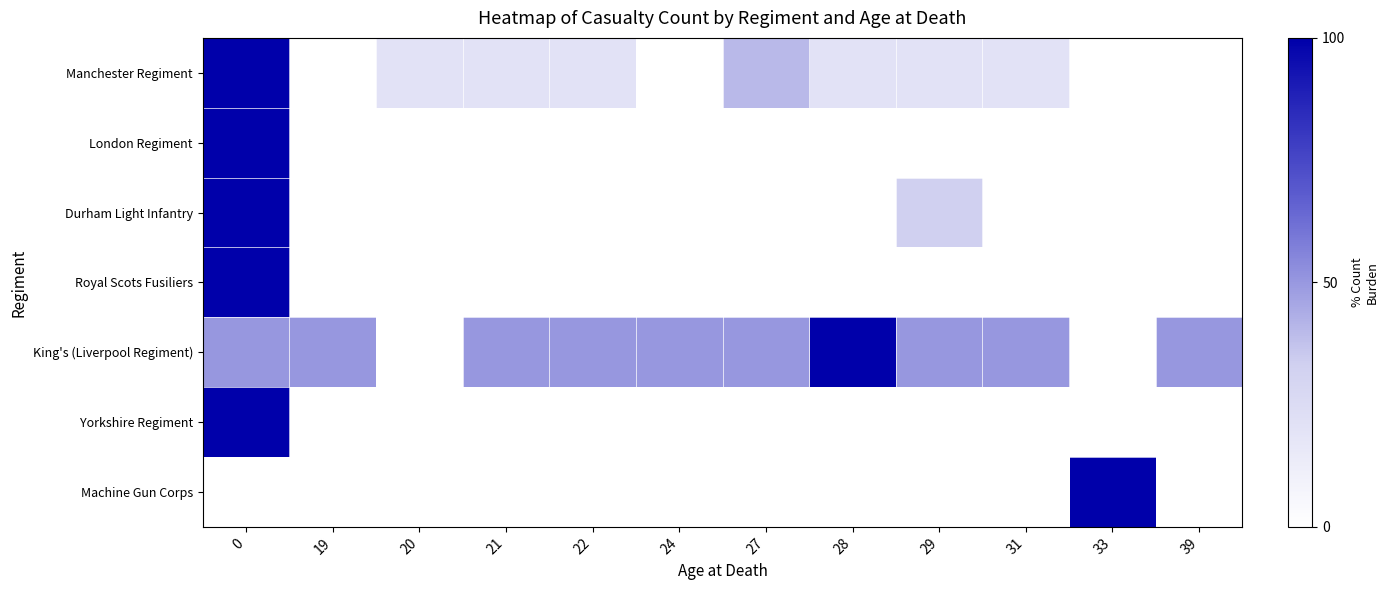

Reading right to left, list all the values displayed in this chart.

Manchester Regiment: 39=0.0	33=0.0	31=20.0	29=20.0	28=20.0	27=40.0	24=0.0	22=20.0	21=20.0	20=20.0	19=0.0	0=100.0
London Regiment: 39=0.0	33=0.0	31=0.0	29=0.0	28=0.0	27=0.0	24=0.0	22=0.0	21=0.0	20=0.0	19=0.0	0=100.0
Durham Light Infantry: 39=0.0	33=0.0	31=0.0	29=33.3	28=0.0	27=0.0	24=0.0	22=0.0	21=0.0	20=0.0	19=0.0	0=100.0
Royal Scots Fusiliers: 39=0.0	33=0.0	31=0.0	29=0.0	28=0.0	27=0.0	24=0.0	22=0.0	21=0.0	20=0.0	19=0.0	0=100.0
King's (Liverpool Regiment): 39=50.0	33=0.0	31=50.0	29=50.0	28=100.0	27=50.0	24=50.0	22=50.0	21=50.0	20=0.0	19=50.0	0=50.0
Yorkshire Regiment: 39=0.0	33=0.0	31=0.0	29=0.0	28=0.0	27=0.0	24=0.0	22=0.0	21=0.0	20=0.0	19=0.0	0=100.0
Machine Gun Corps: 39=0.0	33=100.0	31=0.0	29=0.0	28=0.0	27=0.0	24=0.0	22=0.0	21=0.0	20=0.0	19=0.0	0=0.0